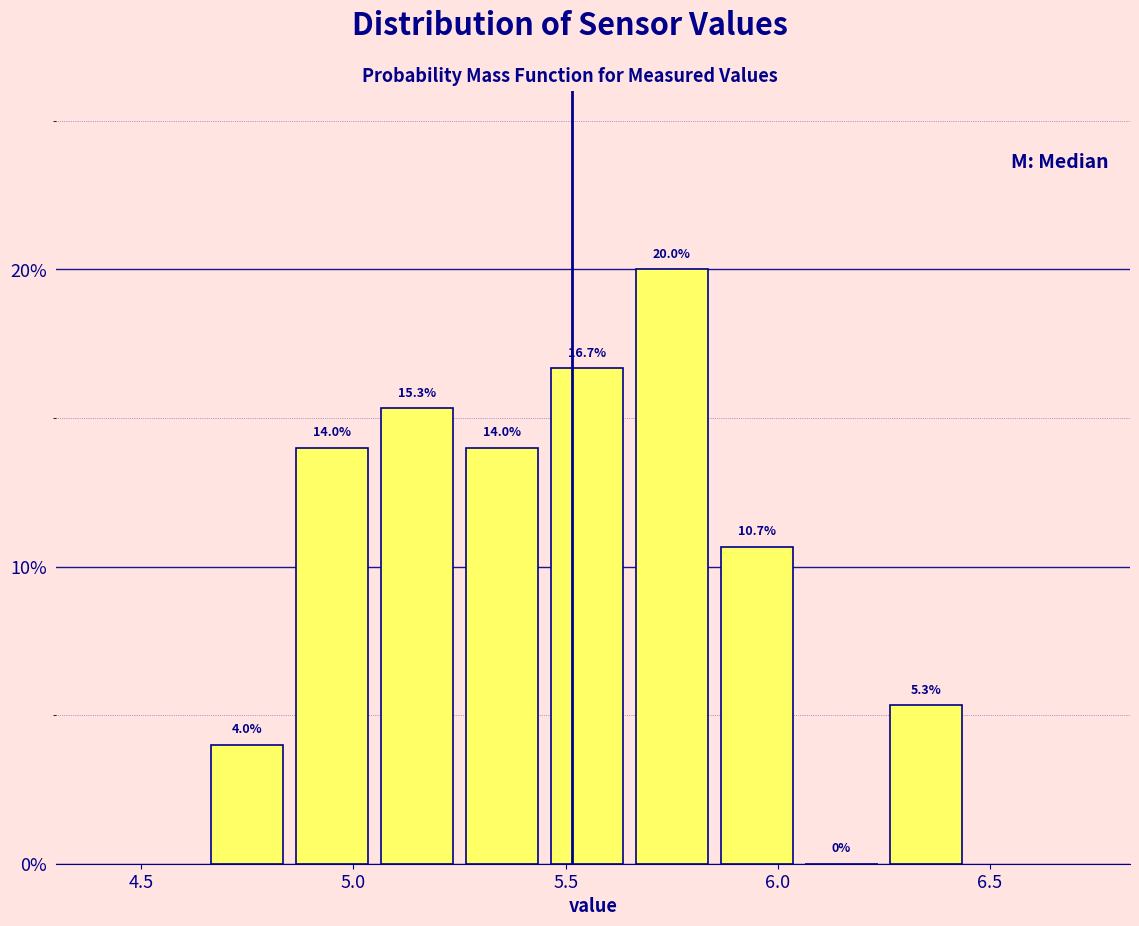

How tall is the bar that spans 5.25 to 5.45 on the x-axis?

14.0